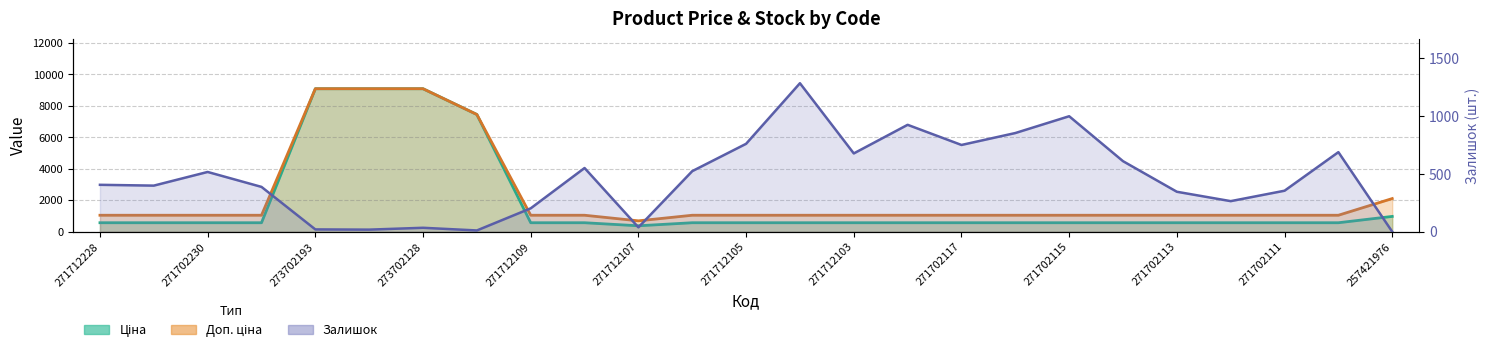

How many lines are shown in the chart?

3